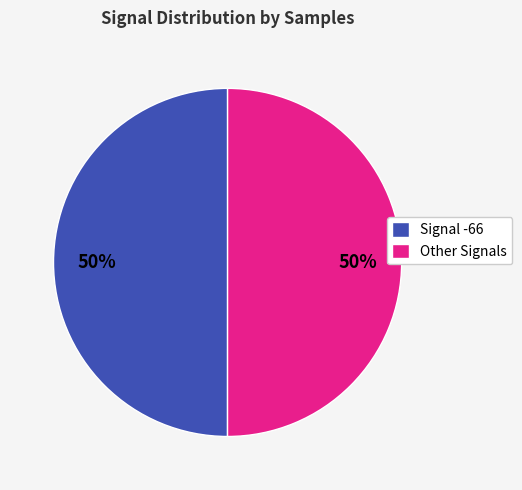

True or false: Other Signals accounts for 50% of the total.

True